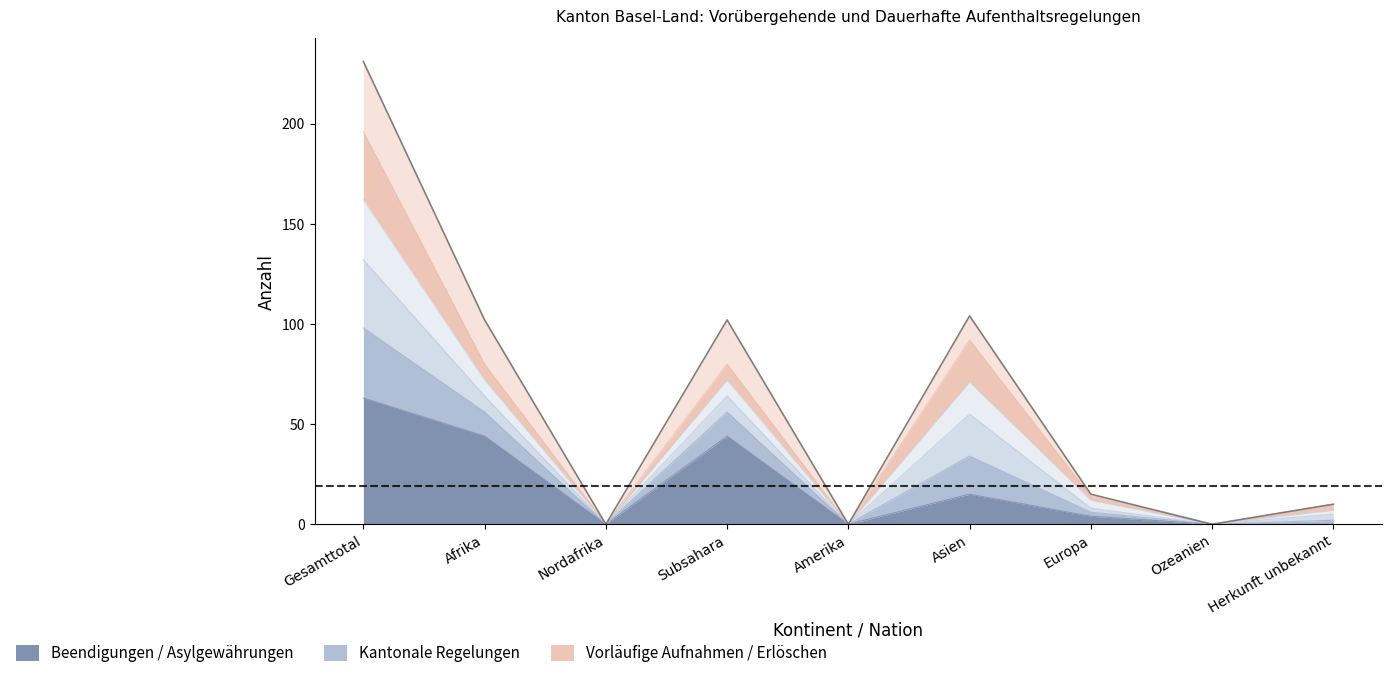

Reading left to right, what are all the values shown in this chart?

Beendigungen_Total (col_7): Gesamttotal=63	Afrika=44	Nordafrika=0	Subsahara=44	Amerika=0	Asien=15	Europa=4	Ozeanien=0	Herkunft unbekannt=0
Kantonale_Total (col_10): Gesamttotal=196	Afrika=80	Nordafrika=0	Subsahara=80	Amerika=0	Asien=92	Europa=14	Ozeanien=0	Herkunft unbekannt=10
Asylgewährungen_col9: Gesamttotal=98	Afrika=56	Nordafrika=0	Subsahara=56	Amerika=0	Asien=34	Europa=6	Ozeanien=0	Herkunft unbekannt=2